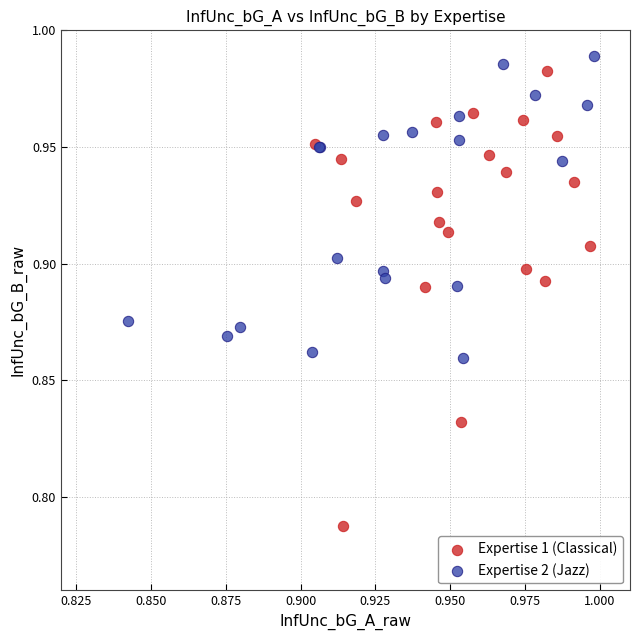

Which series contains the lowest Y value?

Expertise 1 (Classical)